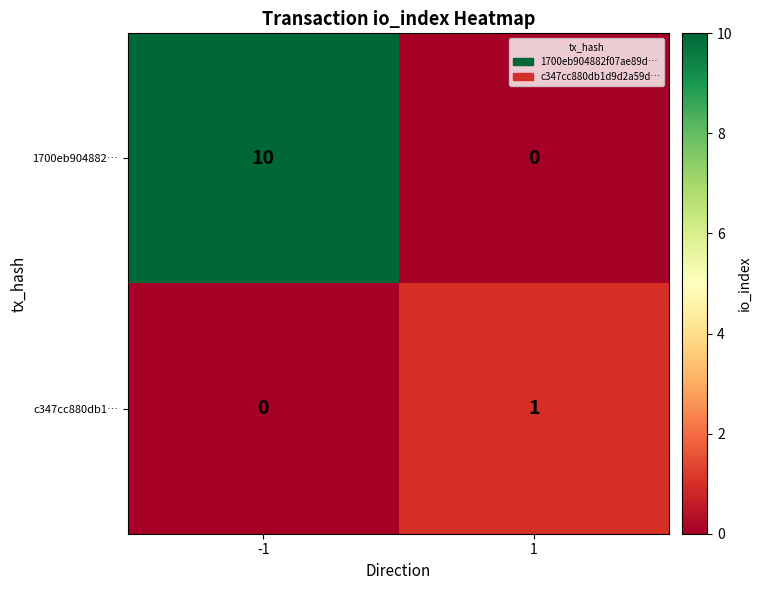

How many positive values does the 1700eb904882… series have?

1